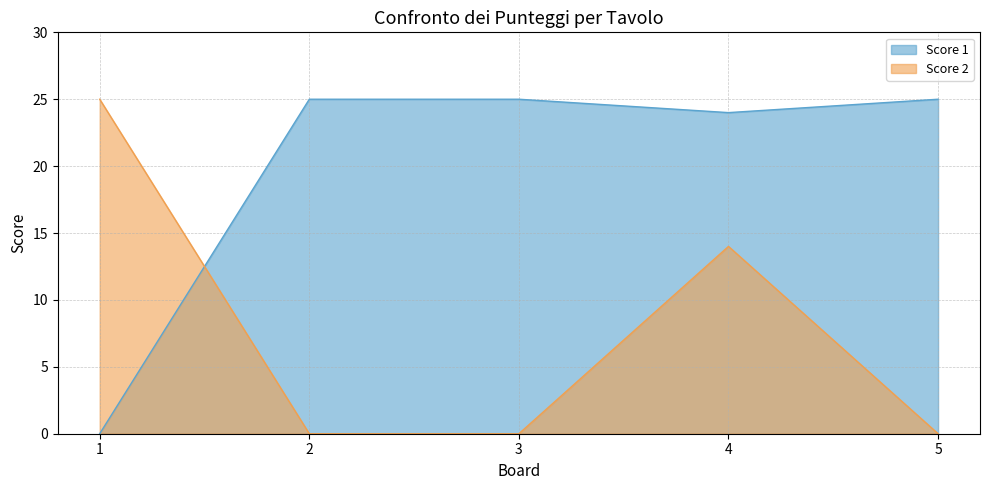

How many intersections are there between Score 1 and Score 2?

1